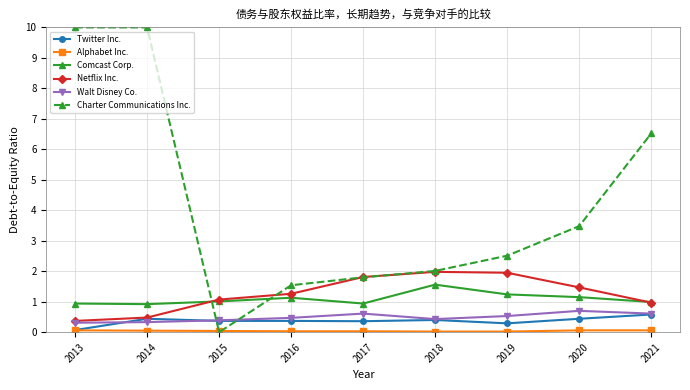

What is the value of the Twitter Inc. point at the 9th from the left?

0.6